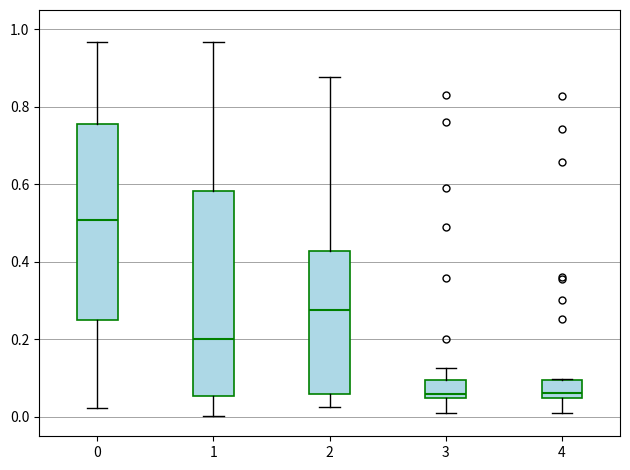

Comparing the boxes themselves (not the whiskers), which one is the tallest?

1